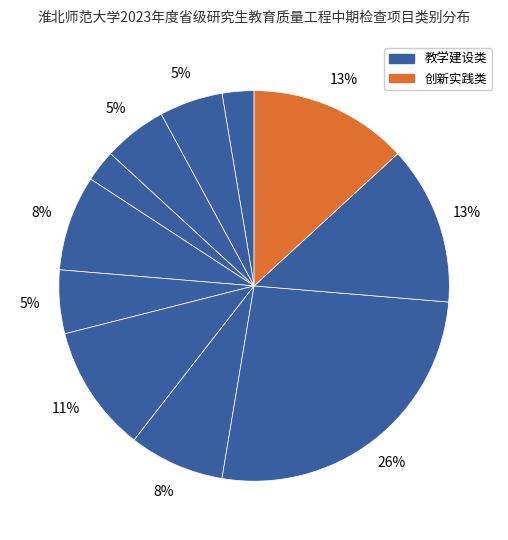

How many segments does this pie chart have?

11